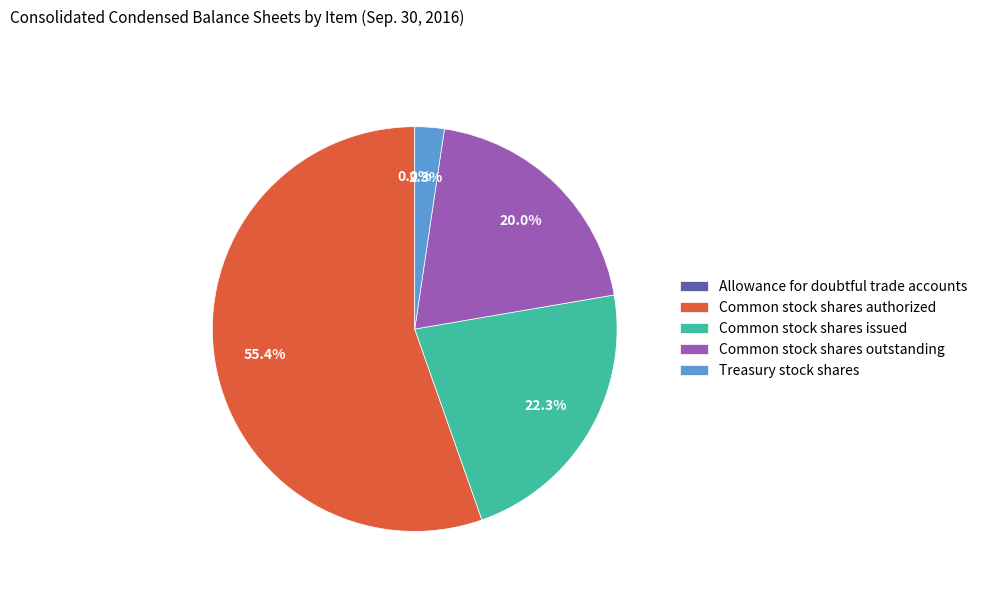

True or false: Common stock shares outstanding accounts for 20% of the total.

True